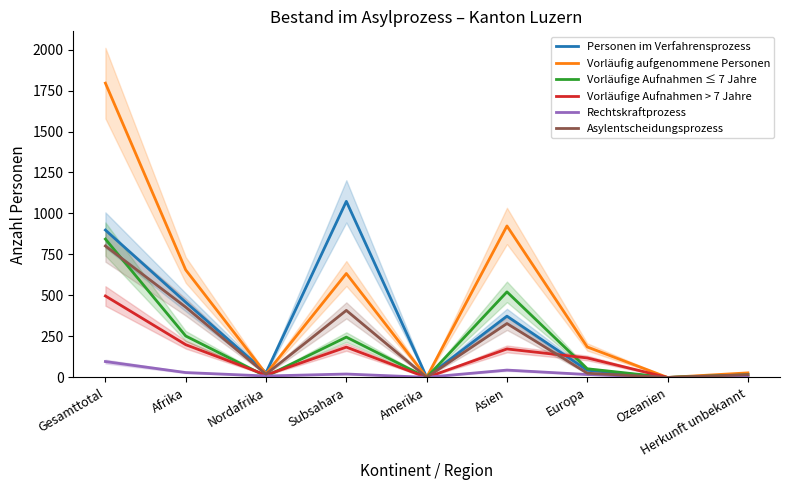

What is the value of the Vorläufige Aufnahmen > 7 Jahre point at the 2nd from the left?

200